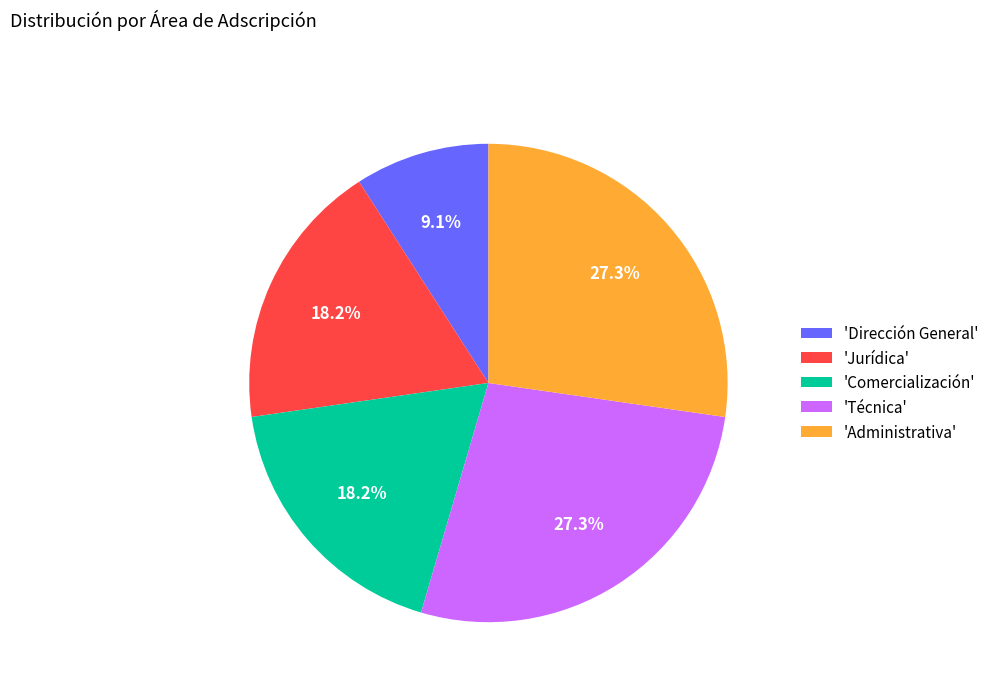

Between 'Técnica' and 'Dirección General', which is larger?

'Técnica'